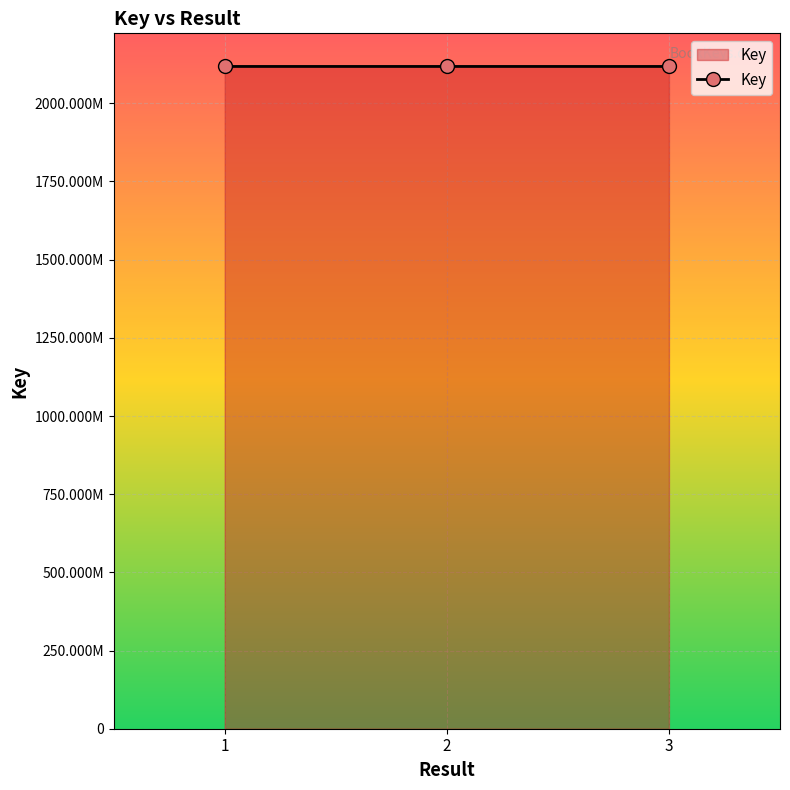

What is the value of the 1st point from the left?

2117875458